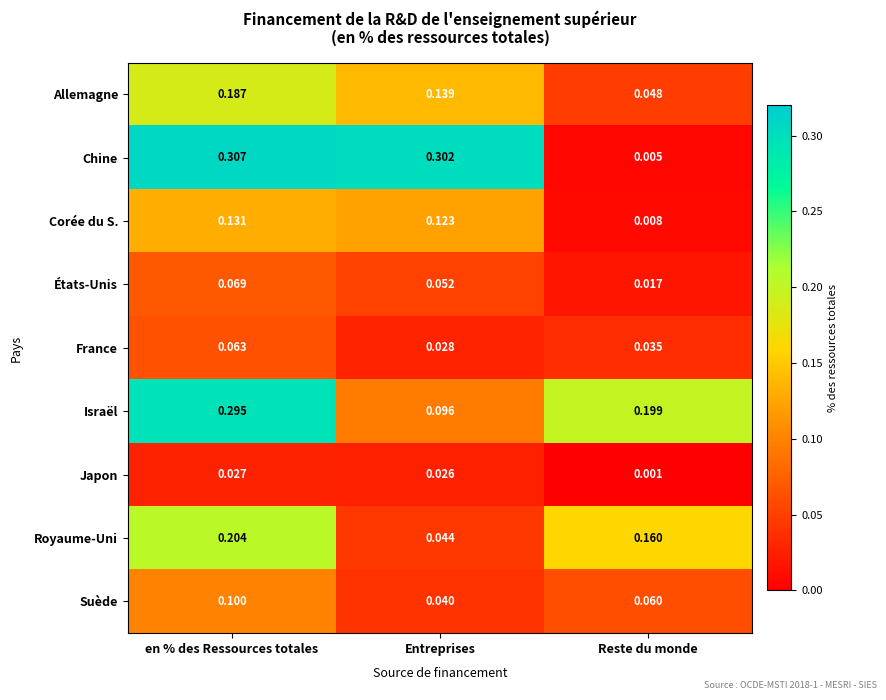

At which category is the sum across all series the highest?

en % des Ressources totales